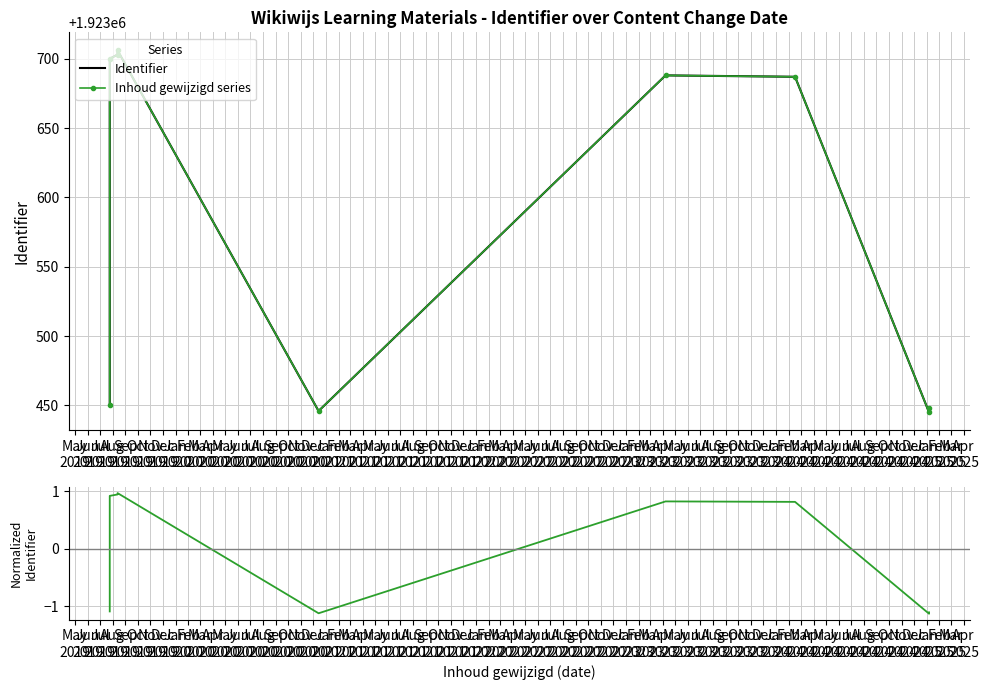

True or false: Identifier and Inhoud gewijzigd series intersect in this chart.

False